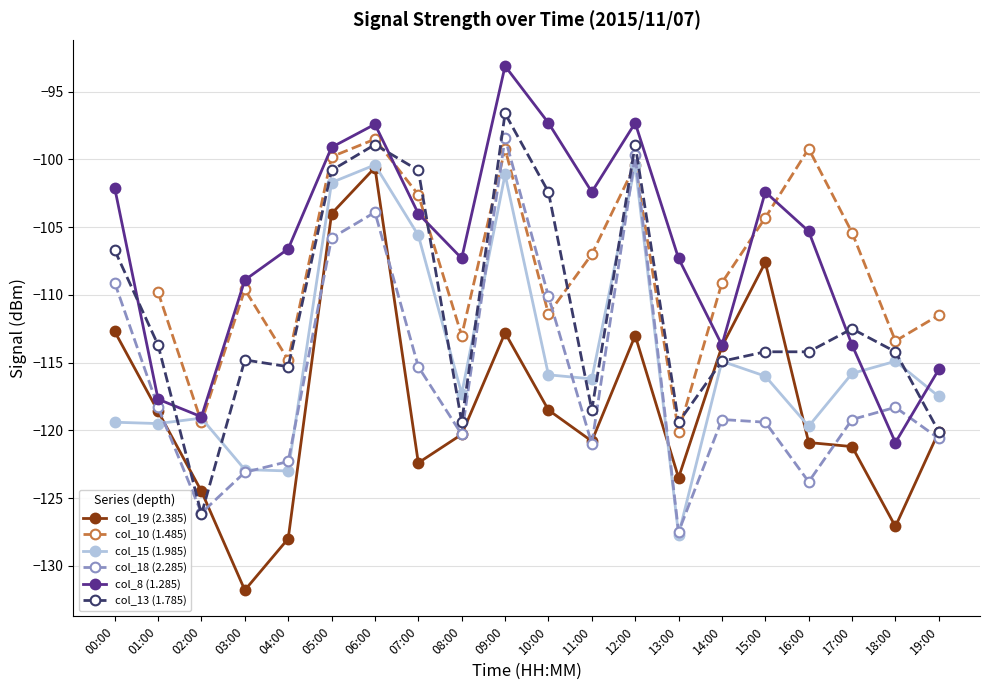

Which label corresponds to the smallest value in the chart?

03:00